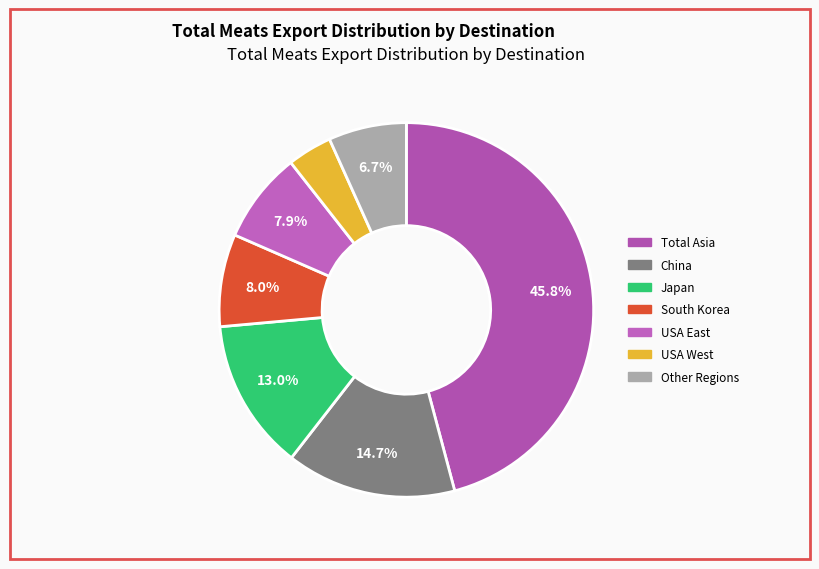

To the nearest percent, what is the average slice percentage?

14%